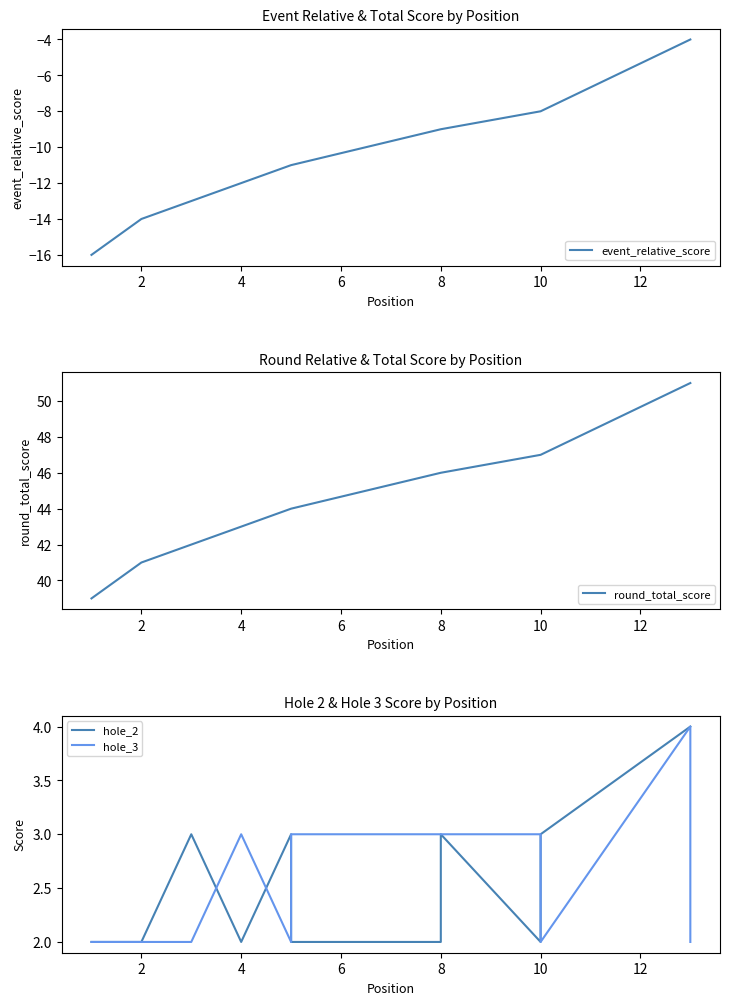

Which series has the largest range (max minus min)?

event_relative_score